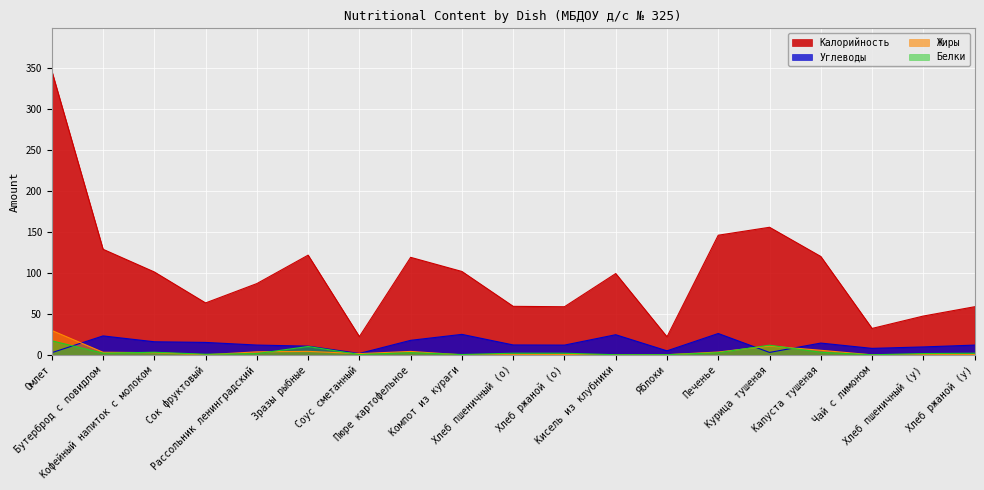

Where does the Жиры series first go above 1?

Омлет